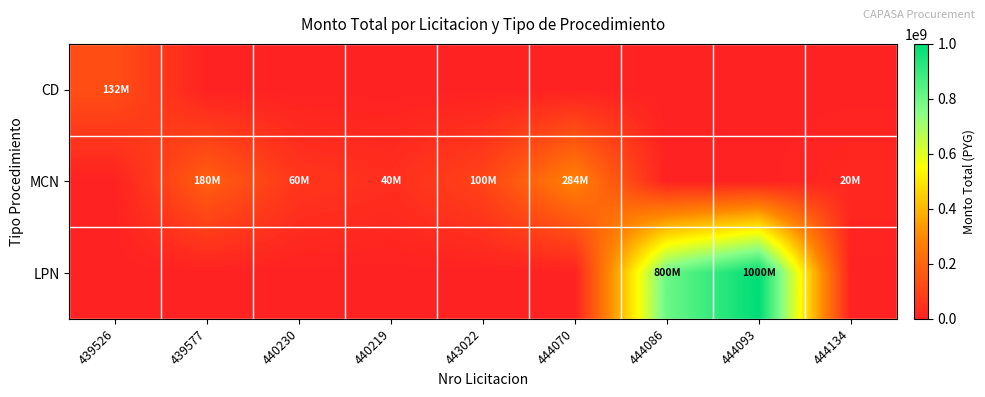

Which series has the largest total across all categories?

LPN